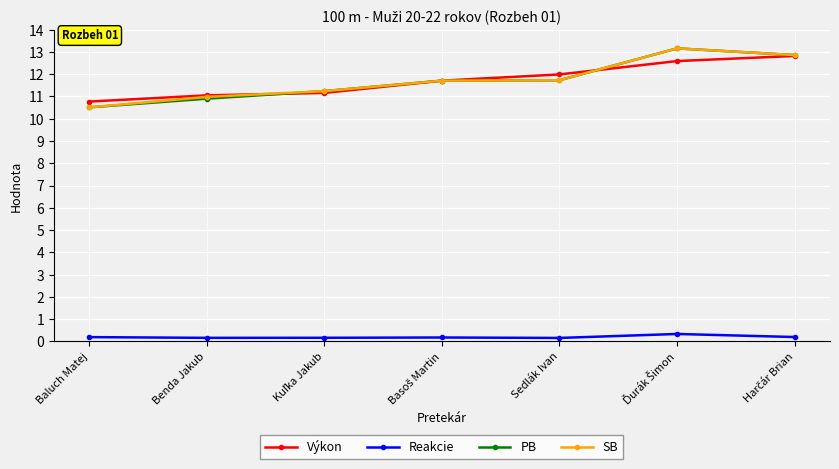

Reading right to left, extract all data points from this chart.

Výkon: 12.8	12.6	12.0	11.7	11.2	11.1	10.8
Reakcie: 0.2	0.3	0.2	0.2	0.2	0.2	0.2
PB: 12.9	13.2	11.7	11.7	11.2	10.9	10.5
SB: 12.9	13.2	11.7	11.7	11.2	11.0	10.5